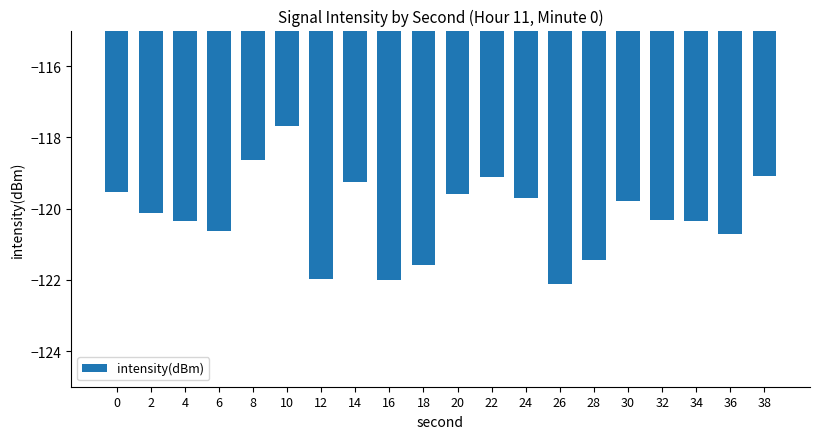

Is it true that the value at 36 is -120.7?

True